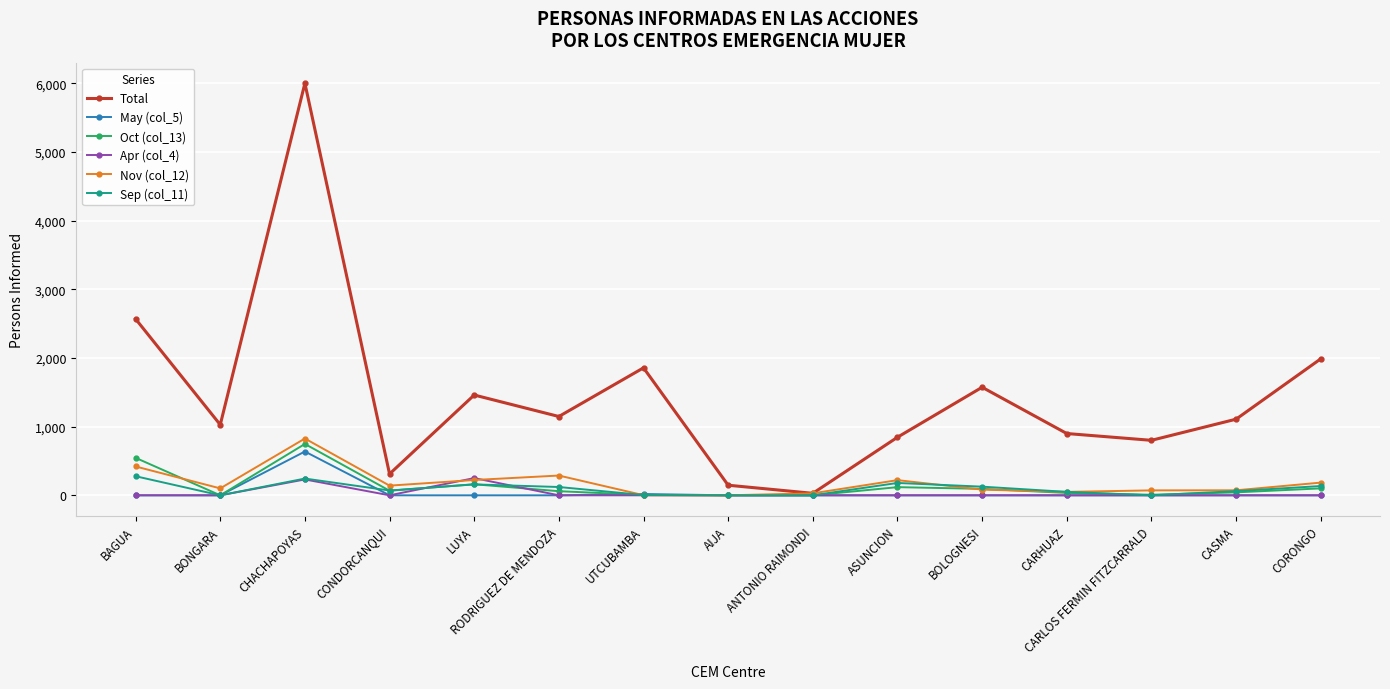

Is it true that Apr (col_4) equals 0 at BAGUA?

True